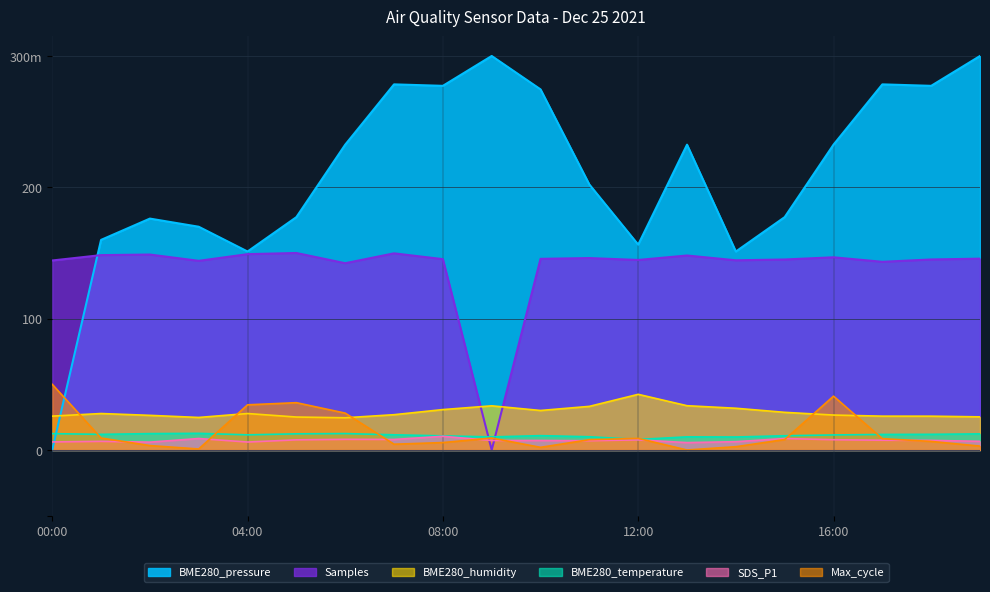

What is the maximum value shown in the chart?

300.0